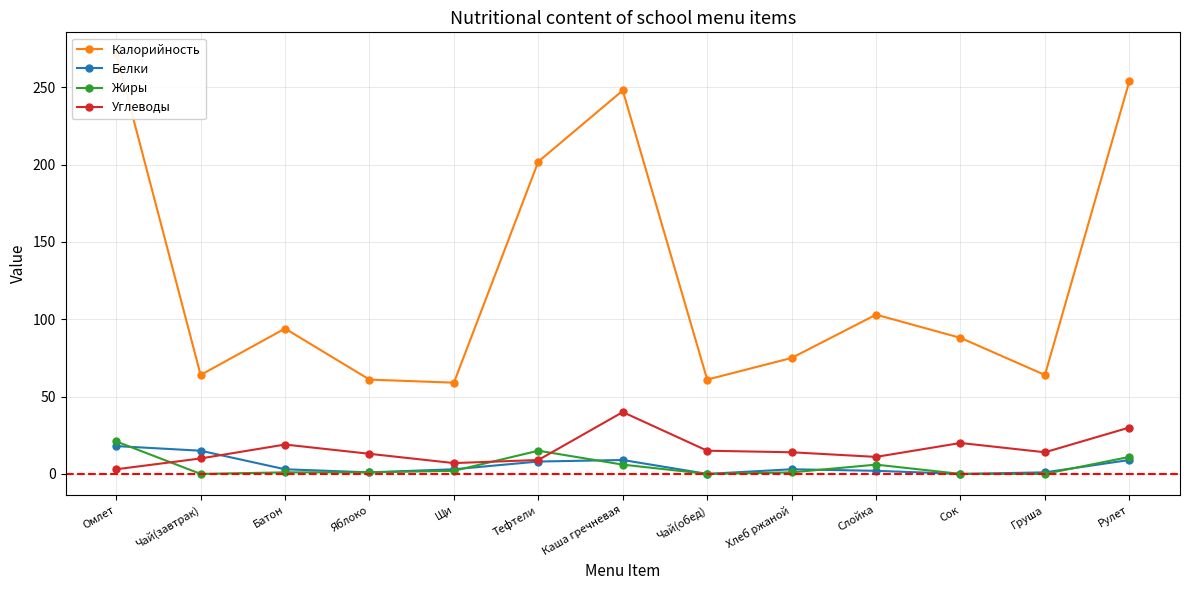

True or false: Калорийность and Жиры intersect in this chart.

False